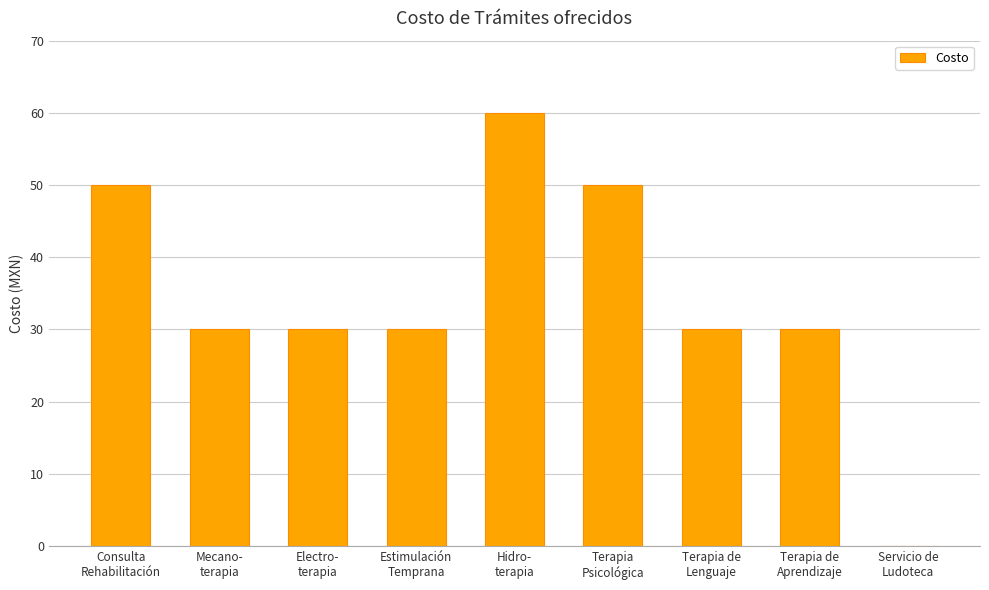

Count the values in the range 30 to 50.

7